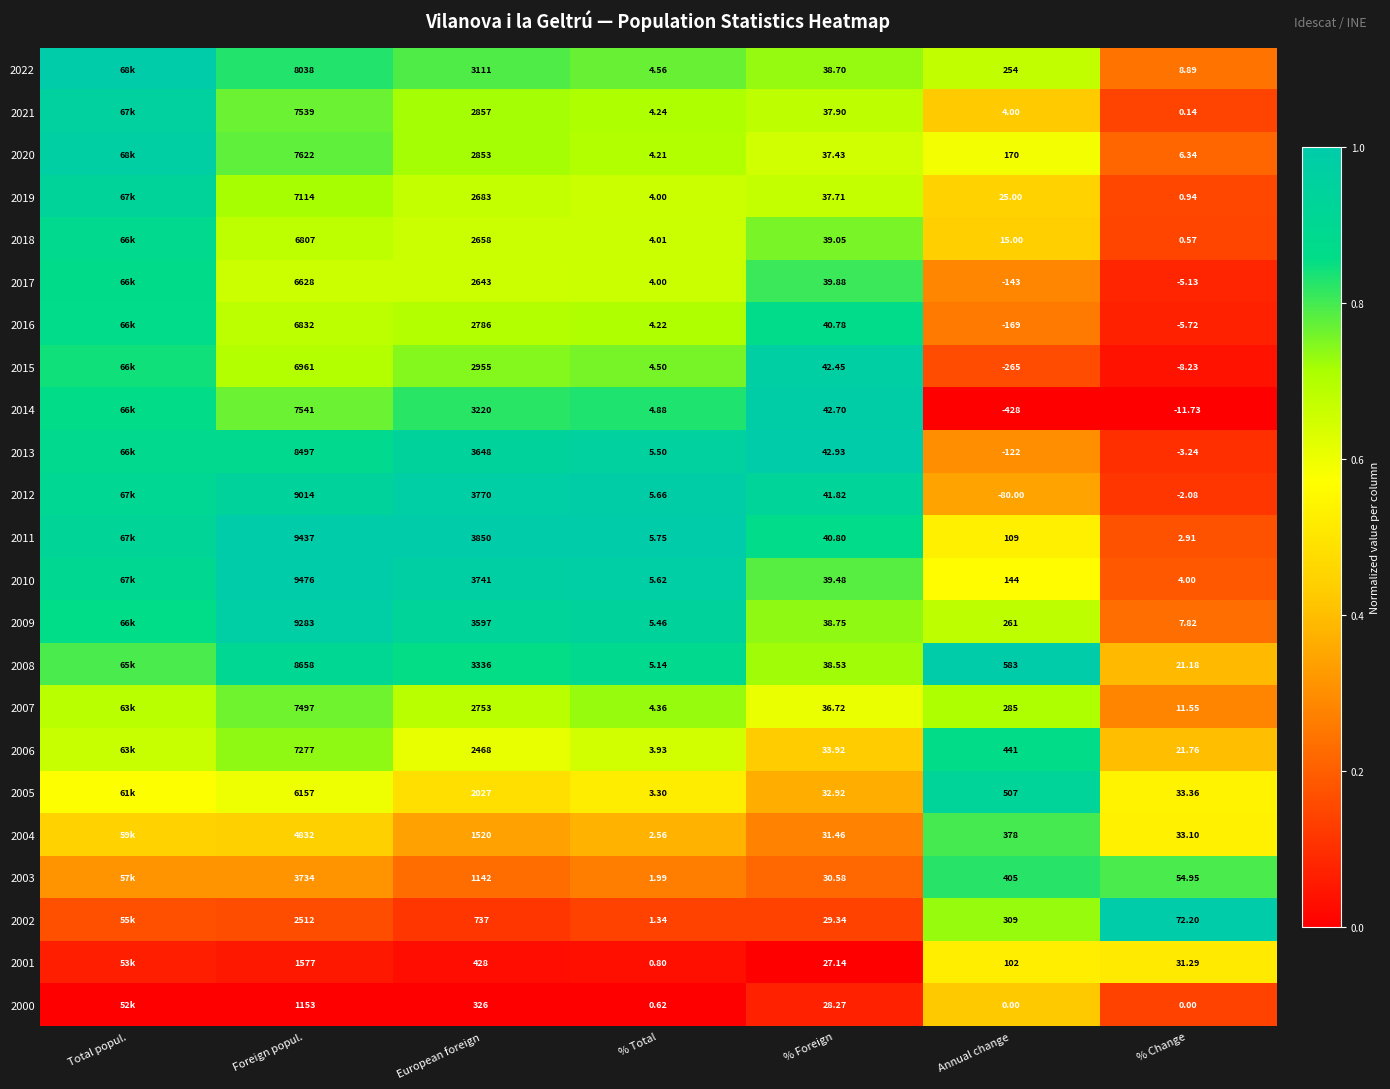

Is the value of 2002 at Foreign popul. greater than the value of 2007 at % Total?

Yes